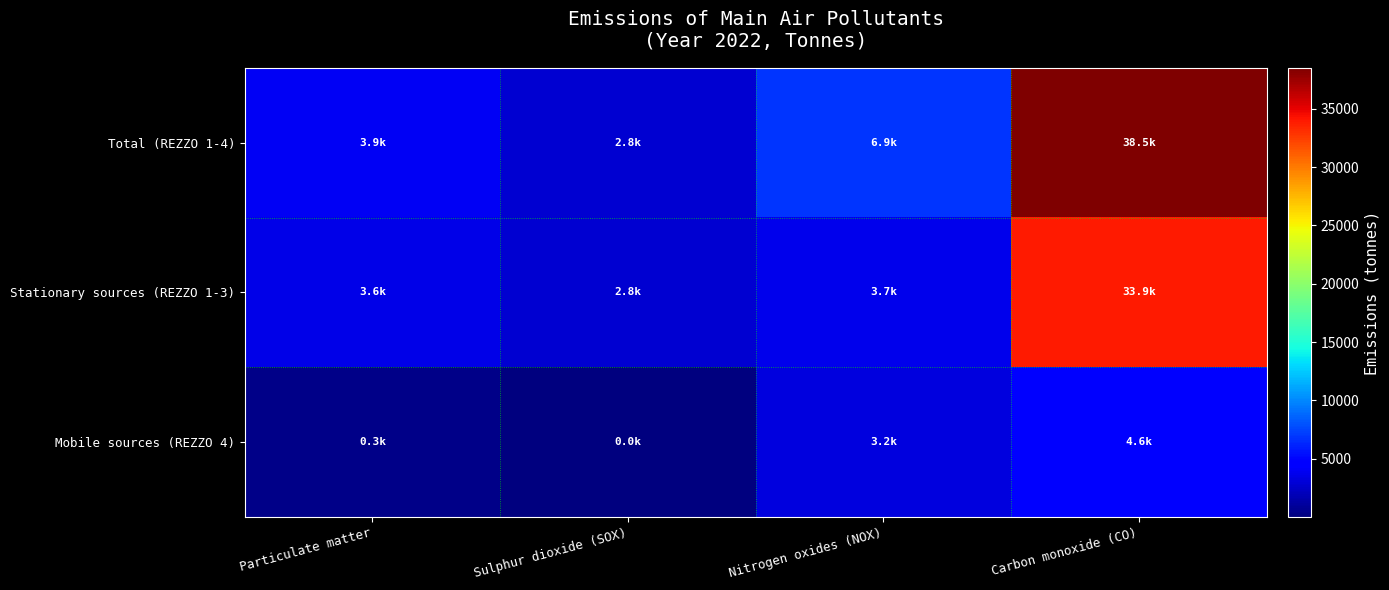

Which has a higher value, Particulate matter or Nitrogen oxides (NOX)?

Nitrogen oxides (NOX)